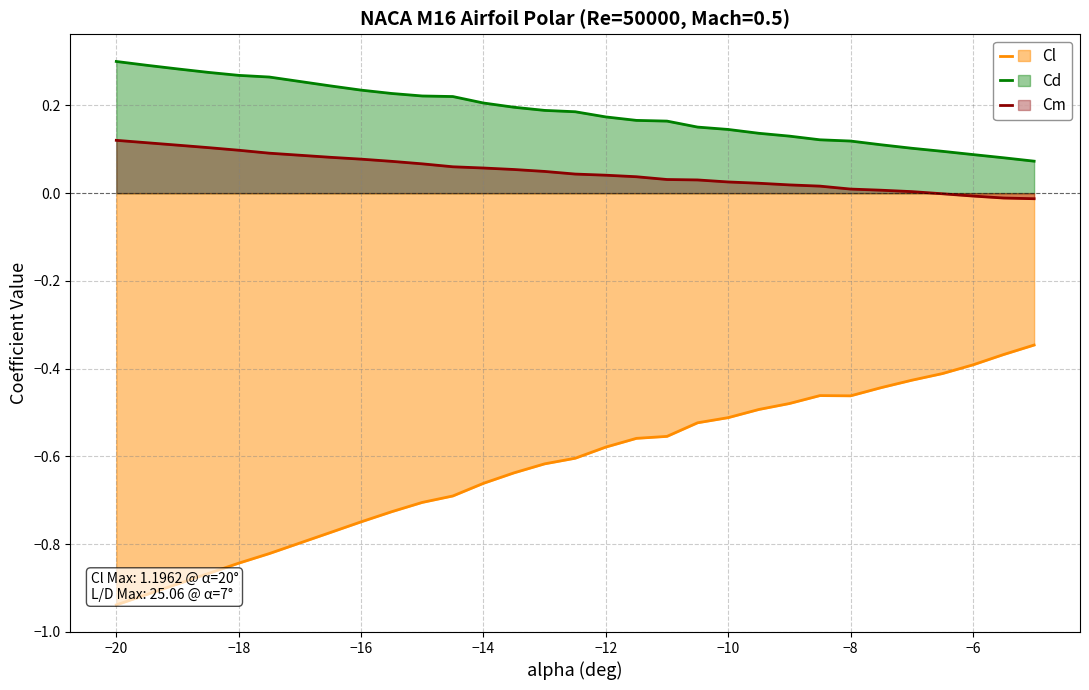

Reading right to left, list all the values displayed in this chart.

Cl: -0.3	-0.4	-0.4	-0.4	-0.4	-0.4	-0.5	-0.5	-0.5	-0.5	-0.5	-0.5	-0.6	-0.6	-0.6	-0.6	-0.6	-0.6	-0.7	-0.7	-0.7	-0.7	-0.7	-0.8	-0.8	-0.8	-0.9	-0.9	-0.9	-0.9
Cd: 0.1	0.1	0.1	0.1	0.1	0.1	0.1	0.1	0.1	0.1	0.1	0.2	0.2	0.2	0.2	0.2	0.2	0.2	0.2	0.2	0.2	0.2	0.2	0.2	0.3	0.3	0.3	0.3	0.3	0.3
Cm: -0.0	-0.0	-0.0	-0.0	0.0	0.0	0.0	0.0	0.0	0.0	0.0	0.0	0.0	0.0	0.0	0.0	0.0	0.1	0.1	0.1	0.1	0.1	0.1	0.1	0.1	0.1	0.1	0.1	0.1	0.1